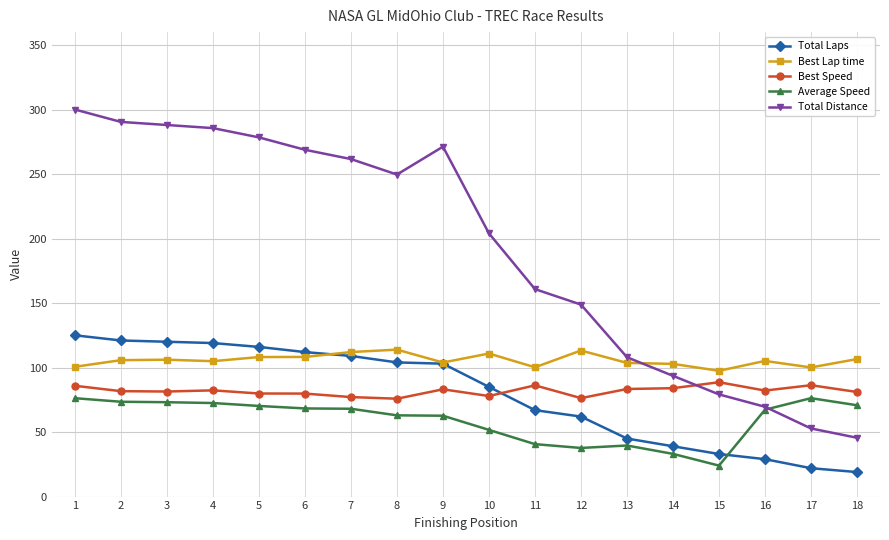

What is the smallest value displayed?

19.0